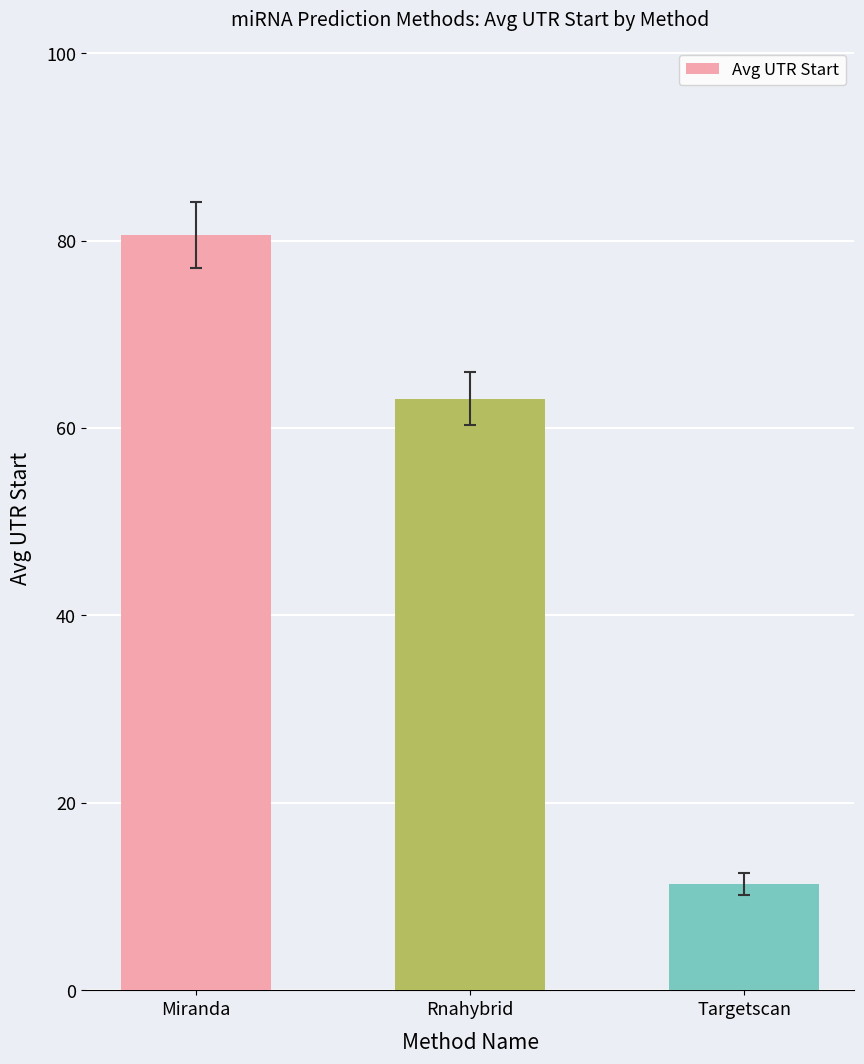

What is the label of the 3rd bar from the left?

Targetscan